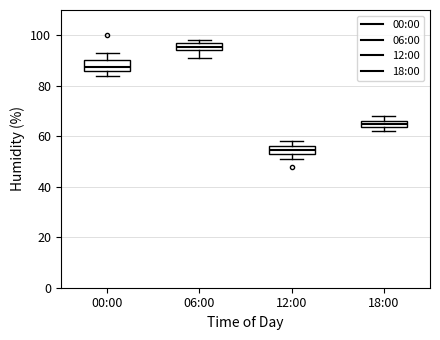

Where is the lower edge of the box for 18:00 on the y-axis? The values are not printed on the chart, so give them approximately, as read against the axis.

64